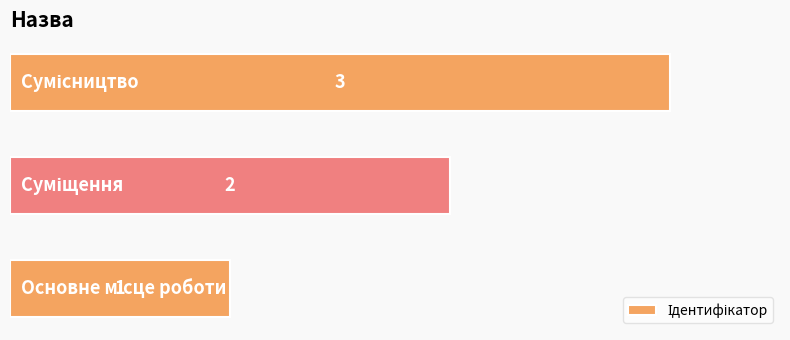

What is the greatest value displayed?

3